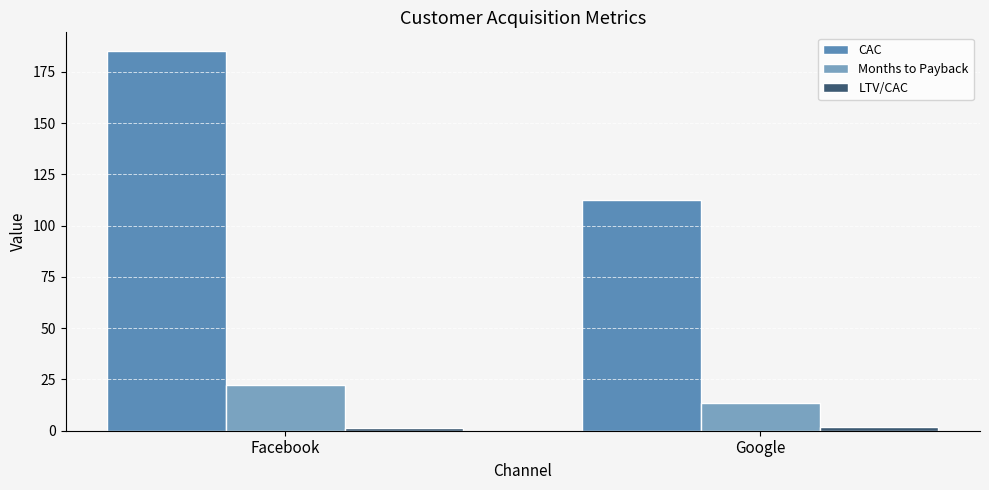

Between Google and Facebook, which is larger?

Facebook